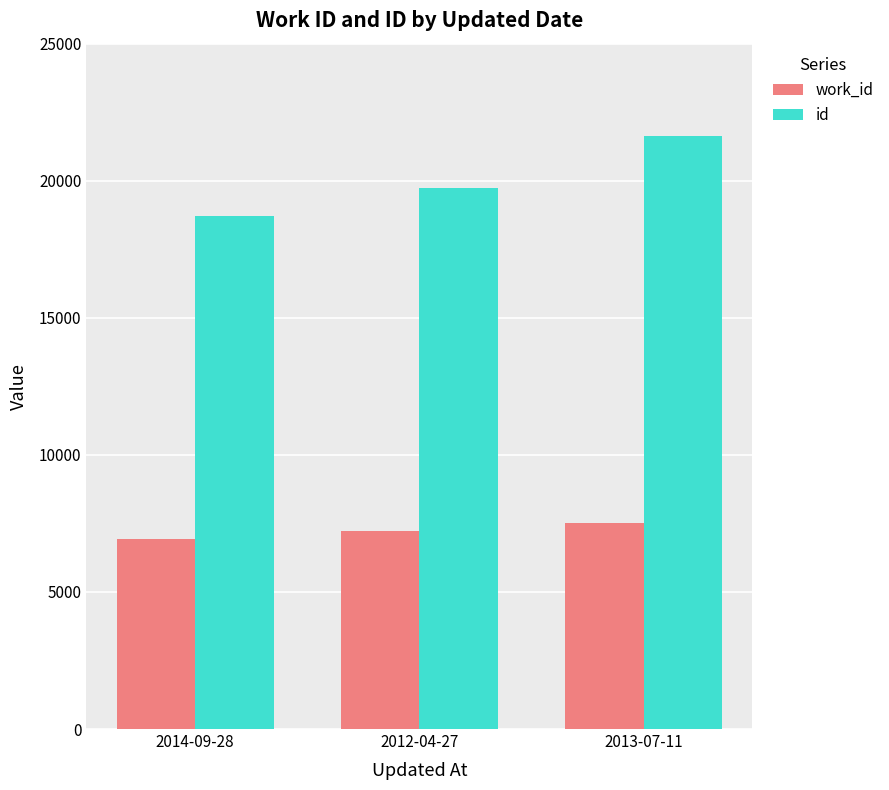

What is the sum of all id values?

60084